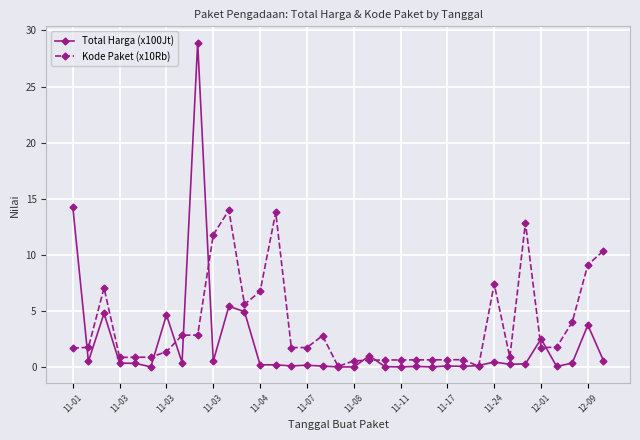

Which series has the widest spread of values?

Total Harga (x100Jt)